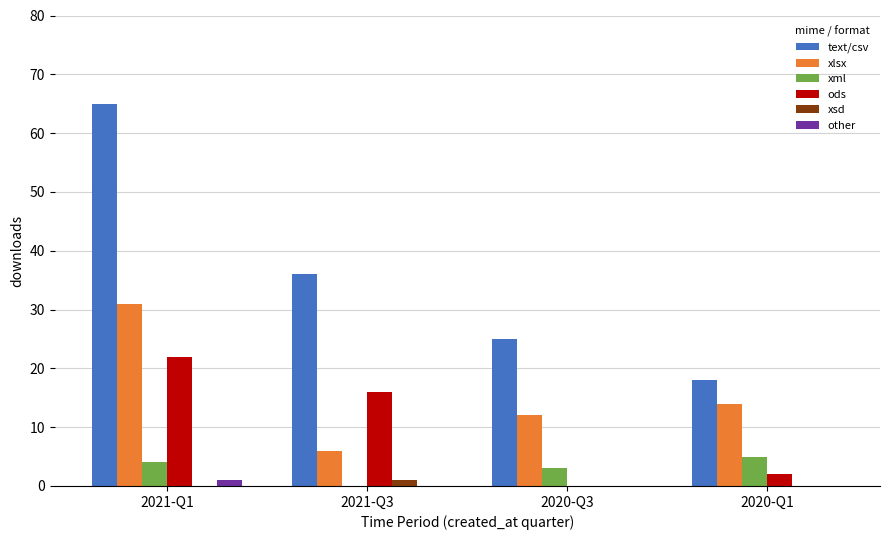

The value of ods at 2021-Q1 is 22. True or false?

True